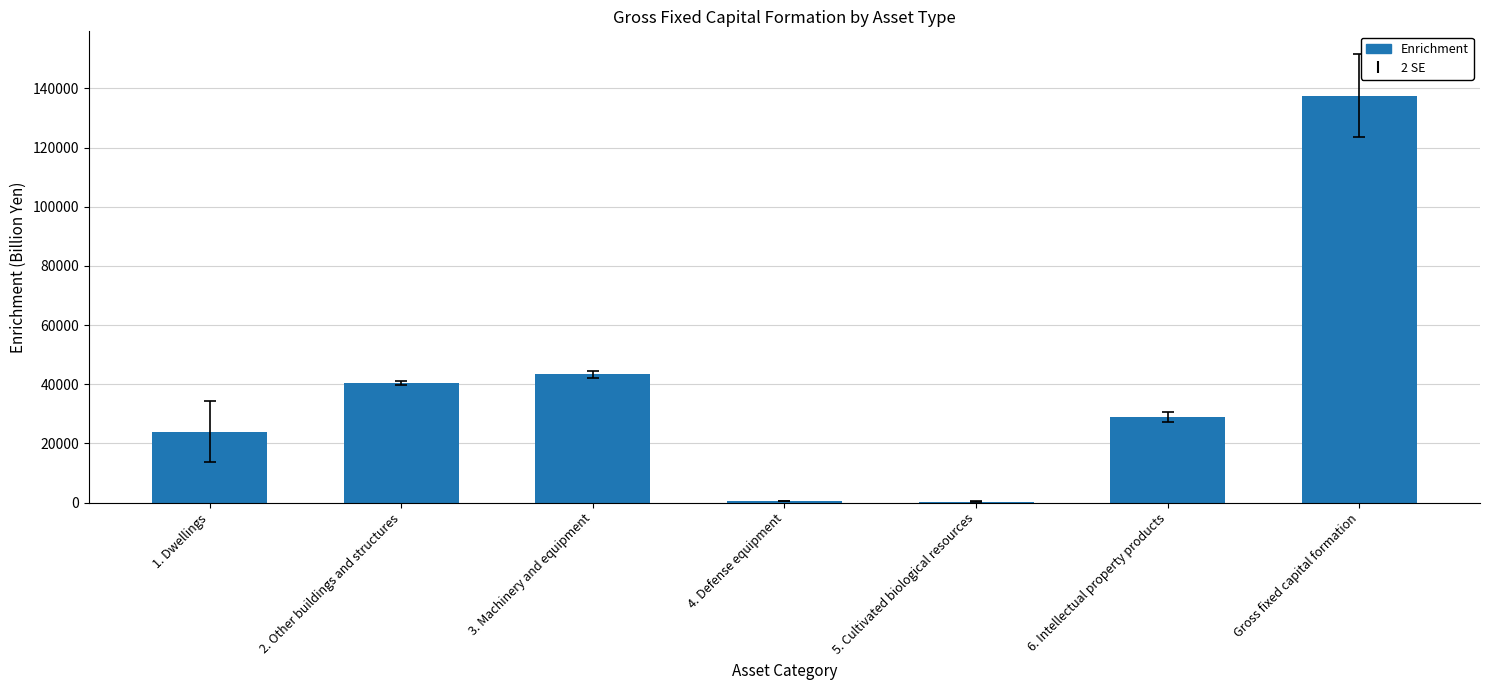

At which label is the value closest to 68913?

3. Machinery and equipment